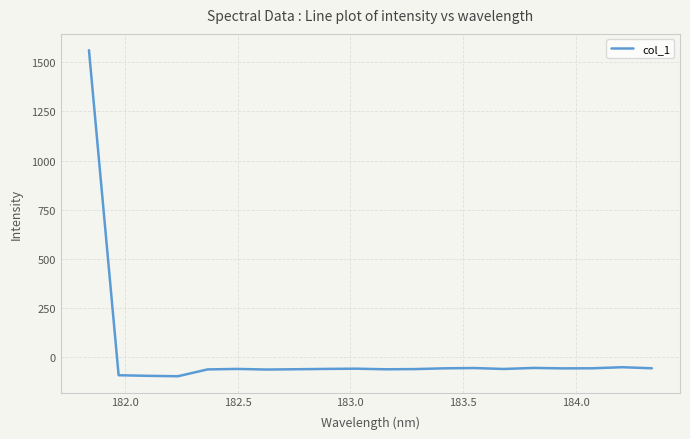

What is the greatest value displayed?

1560.4